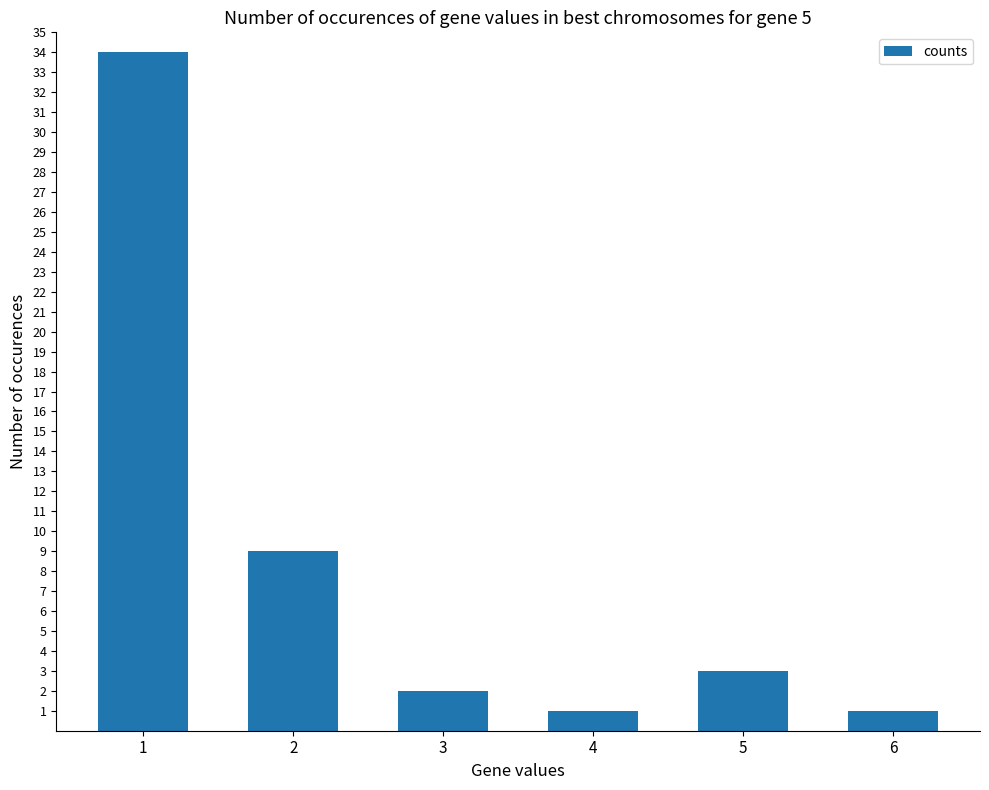

What is the change in value from 3 to 5?

+1